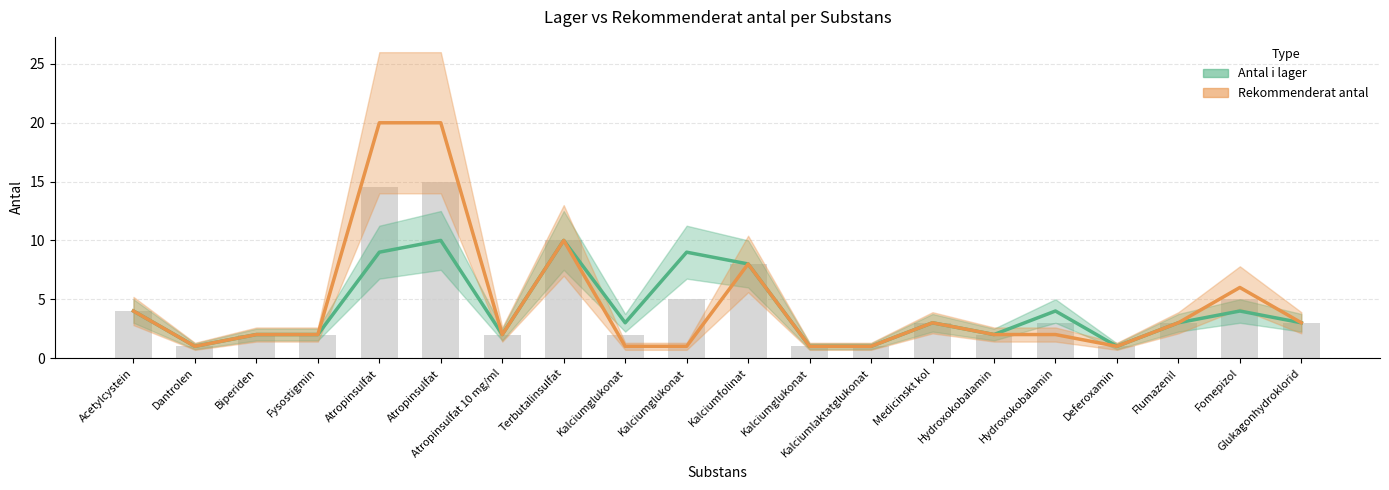

How many data points in Rekommenderat antal are less than 2?

6